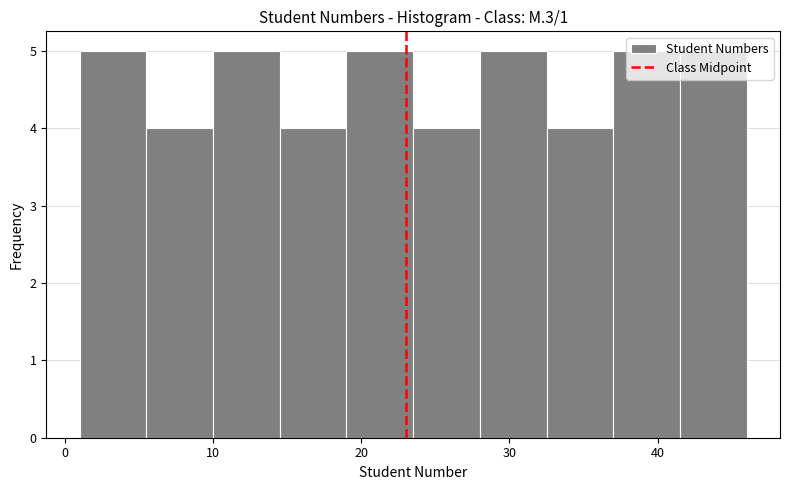

What is the height of the bar covering 28.0 to 32.5 on the x-axis? Neither the bar edges nor the heights are printed on the chart, so give them approximately, as read against the axes.

5